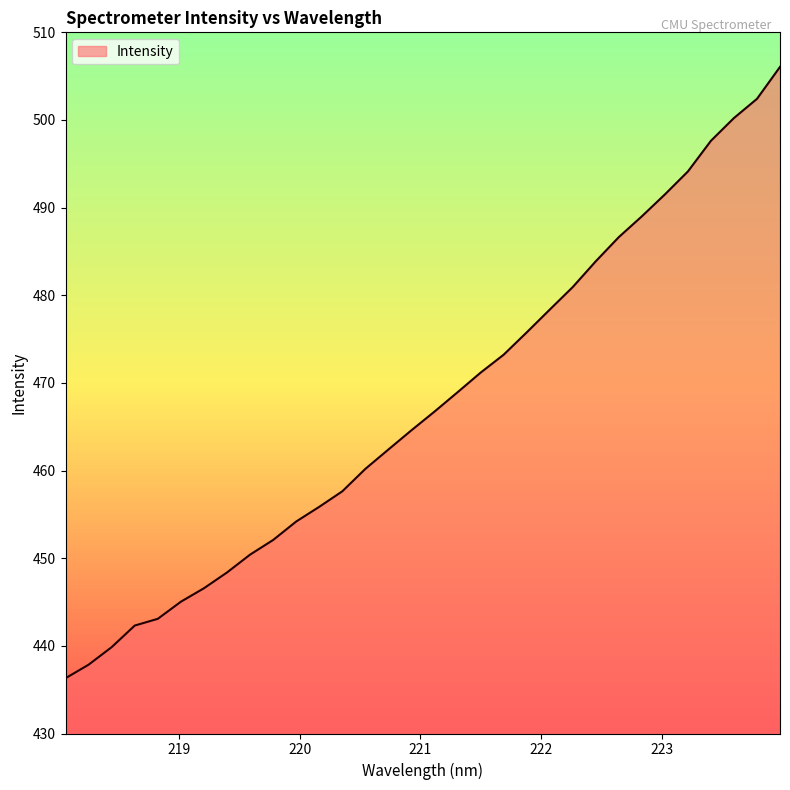

What is the smallest value displayed?

436.3